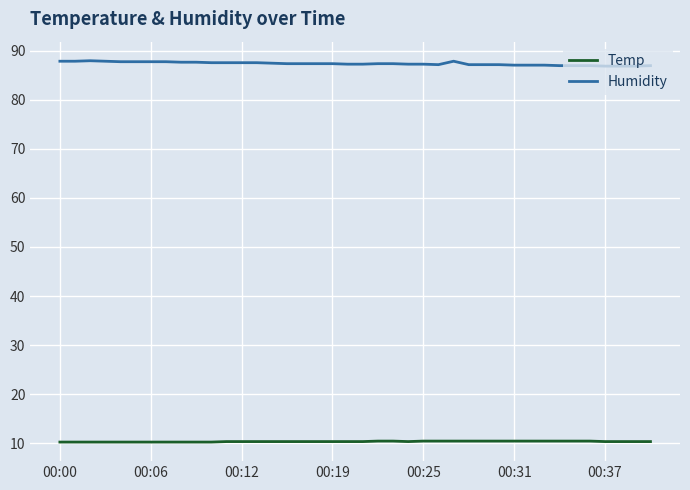

List the series in order of their overall mean, highest first.

Humidity, Temp